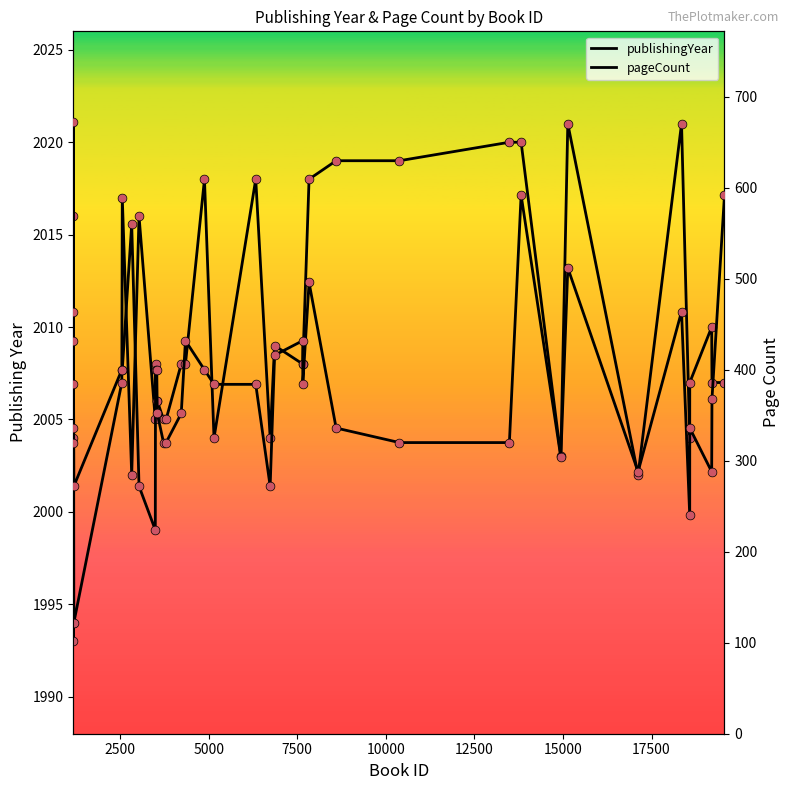

Is the value of pageCount at 37 greater than the value of publishingYear at 34?

No